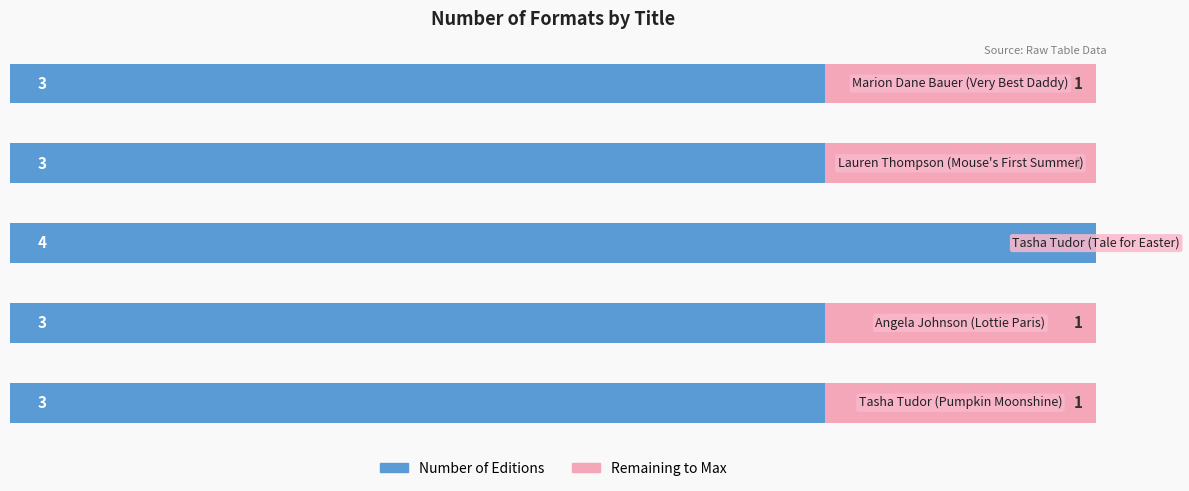

Which series has the largest total across all categories?

Number of Editions